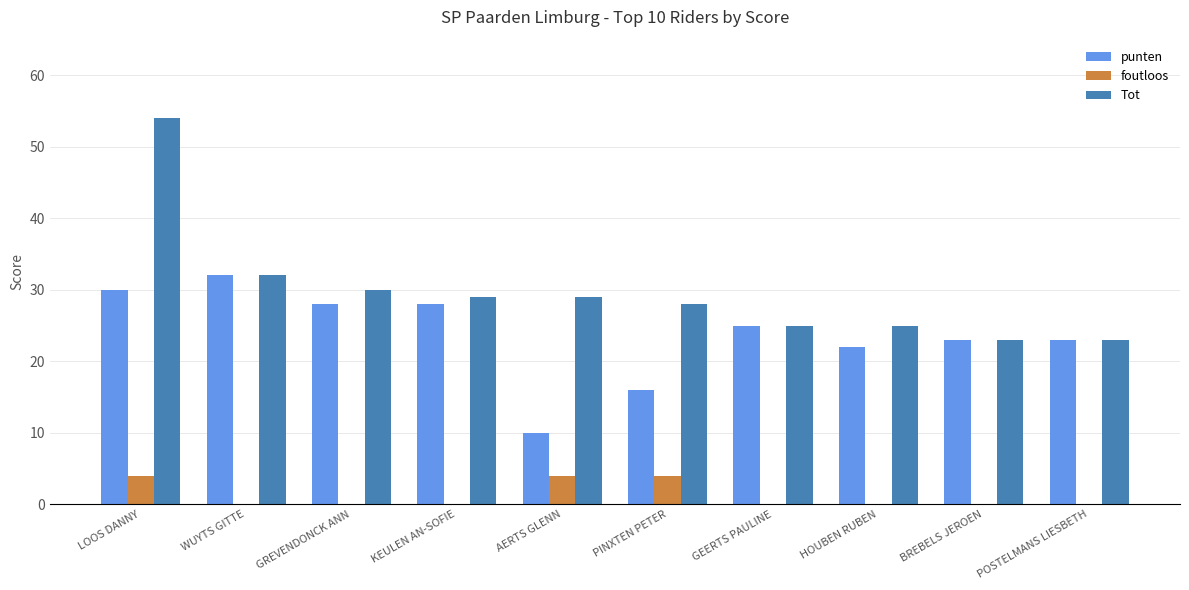

Between KEULEN AN-SOFIE and BREBELS JEROEN, which series saw the biggest shift?

Tot